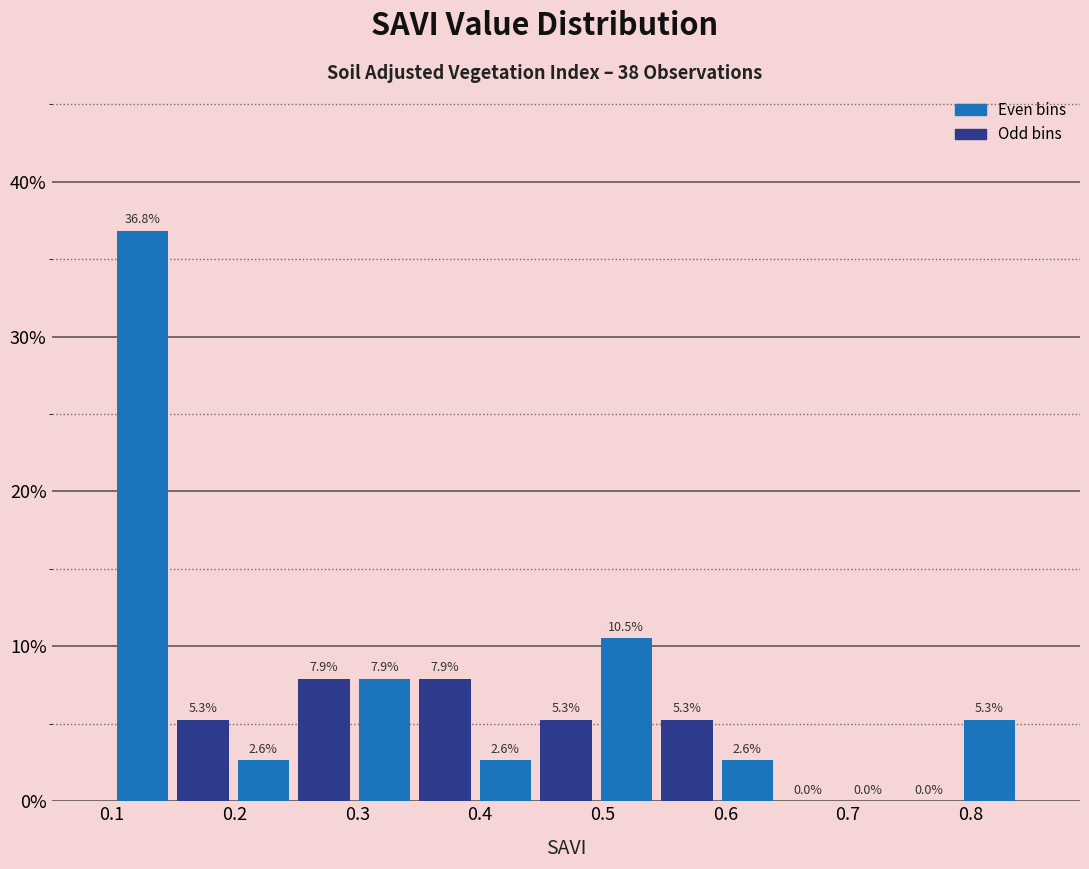

Reading left to right, list every bar in this chart as the range it spans on the x-axis followed by its height. The bar edges are not printed on the chart, so give them approximately, as read against the axis.

0.10 to 0.15: 36.8
0.15 to 0.20: 5.3
0.20 to 0.25: 2.6
0.25 to 0.30: 7.9
0.30 to 0.35: 7.9
0.35 to 0.40: 7.9
0.40 to 0.45: 2.6
0.45 to 0.49: 5.3
0.49 to 0.54: 10.5
0.54 to 0.59: 5.3
0.59 to 0.64: 2.6
0.64 to 0.69: 0.0
0.69 to 0.74: 0.0
0.74 to 0.79: 0.0
0.79 to 0.84: 5.3